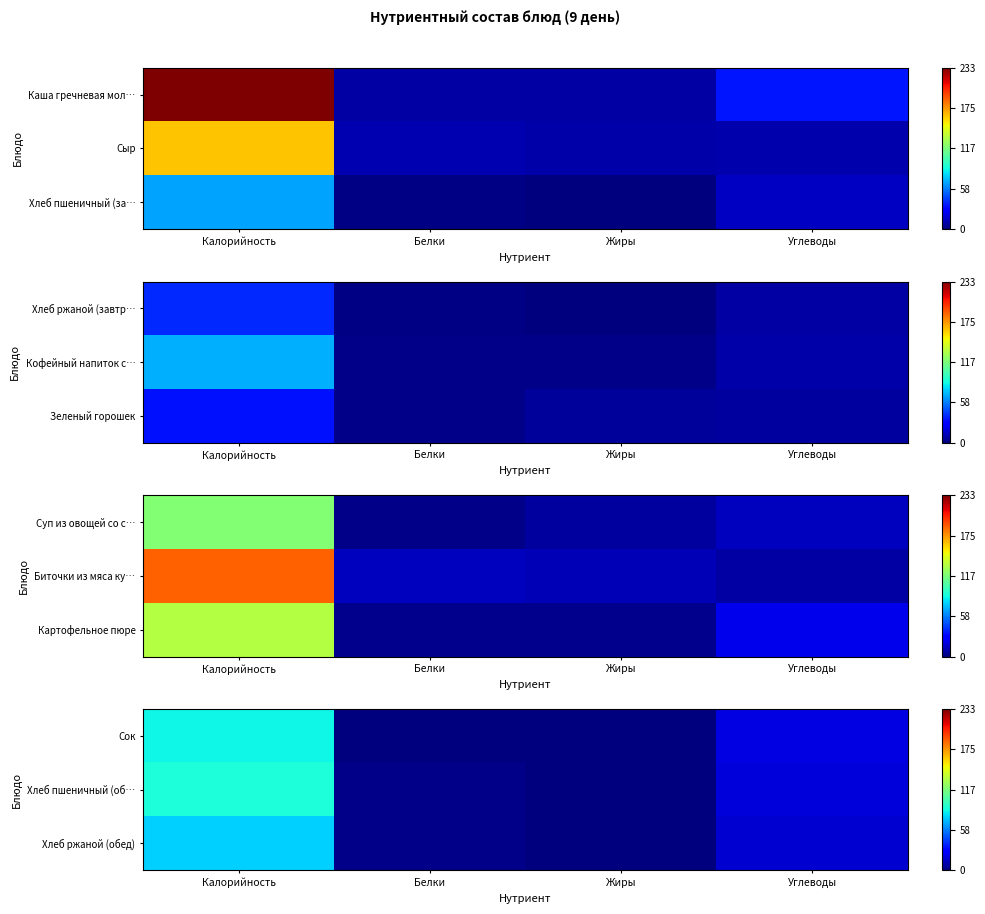

The Хлеб ржаной (обед) series shows 0.1 at Жиры. True or false?

False